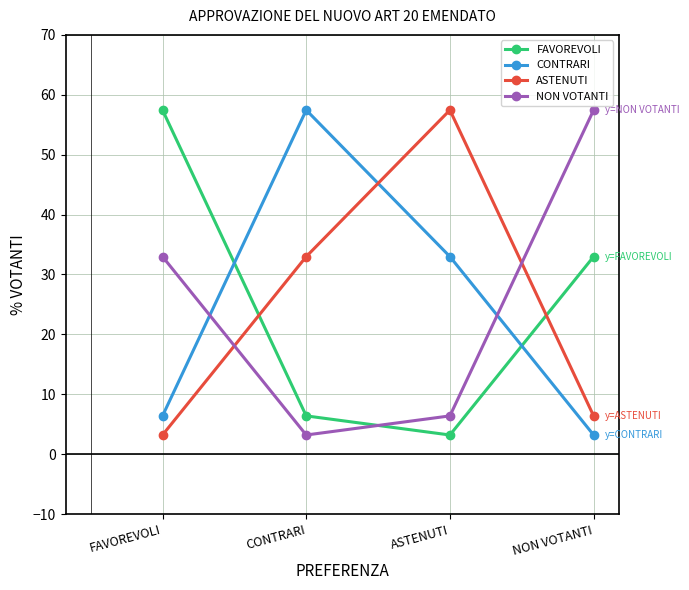

The FAVOREVOLI series shows 6.4 at CONTRARI. True or false?

True